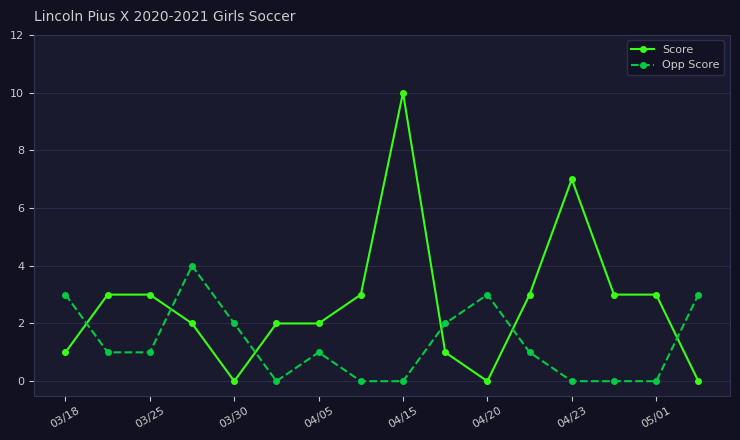

List the series in order of their overall mean, lowest first.

Opp Score, Score